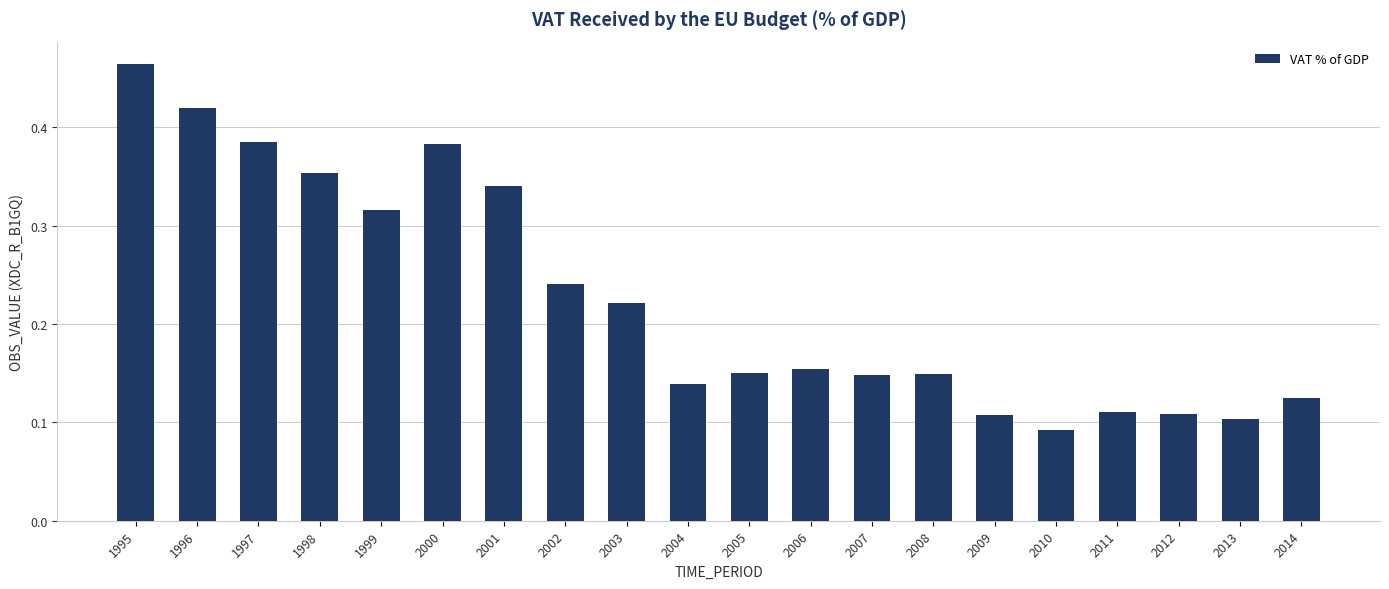

Are the bars grouped side by side (vs. stacked)?

No